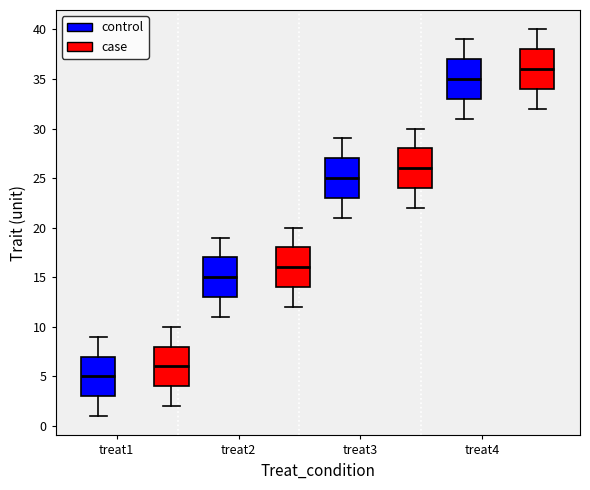

Where does the lower whisker of the box for treat3 (case) end on the y-axis? The values are not printed on the chart, so give them approximately, as read against the axis.

22